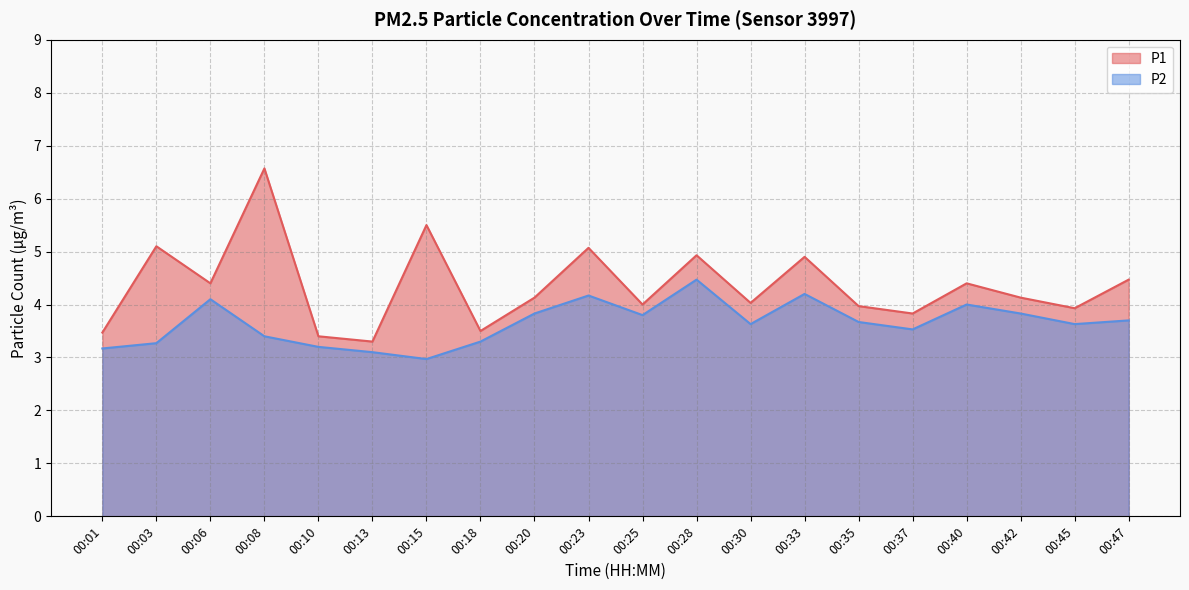

What is the value of the P2 point at the 19th from the left?

3.6